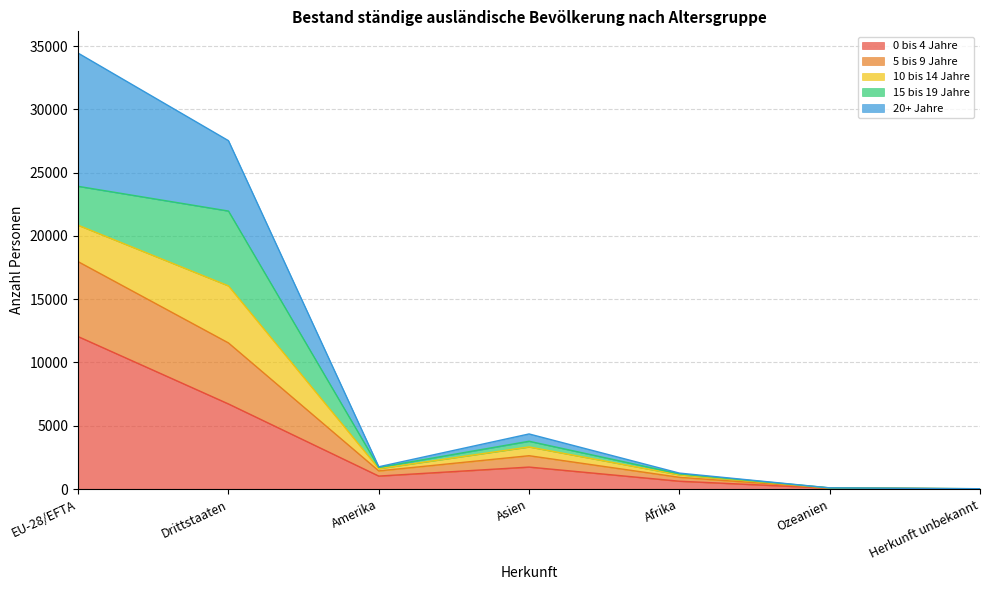

At which category is the sum across all series the highest?

EU-28/EFTA